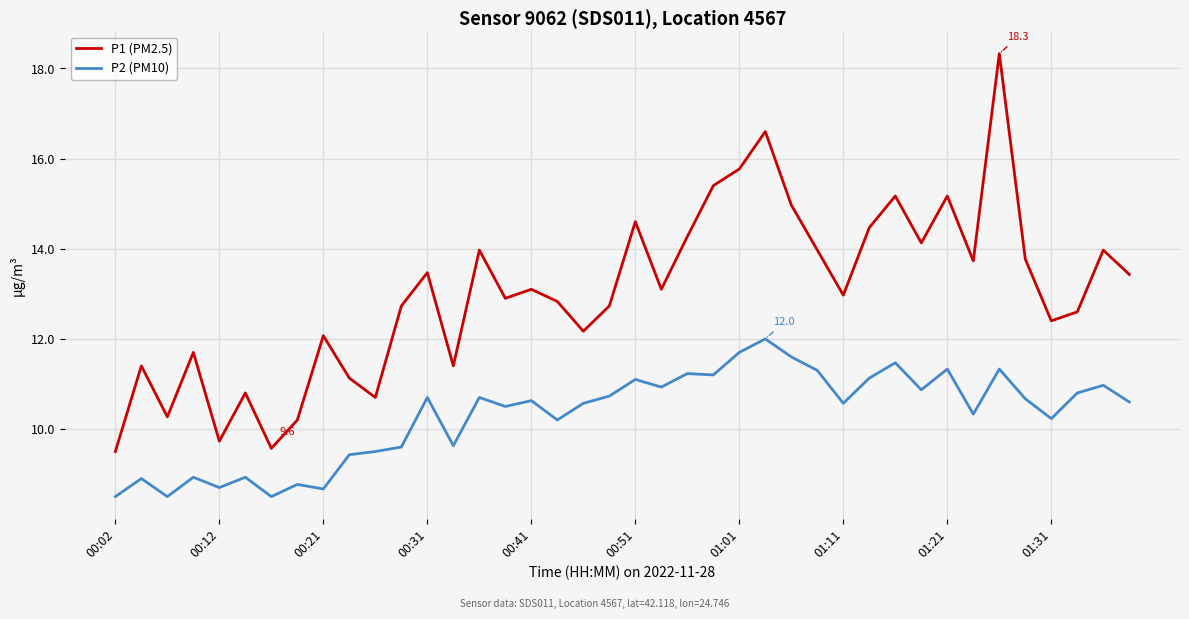

Which series has the largest total across all categories?

P1 (PM2.5)